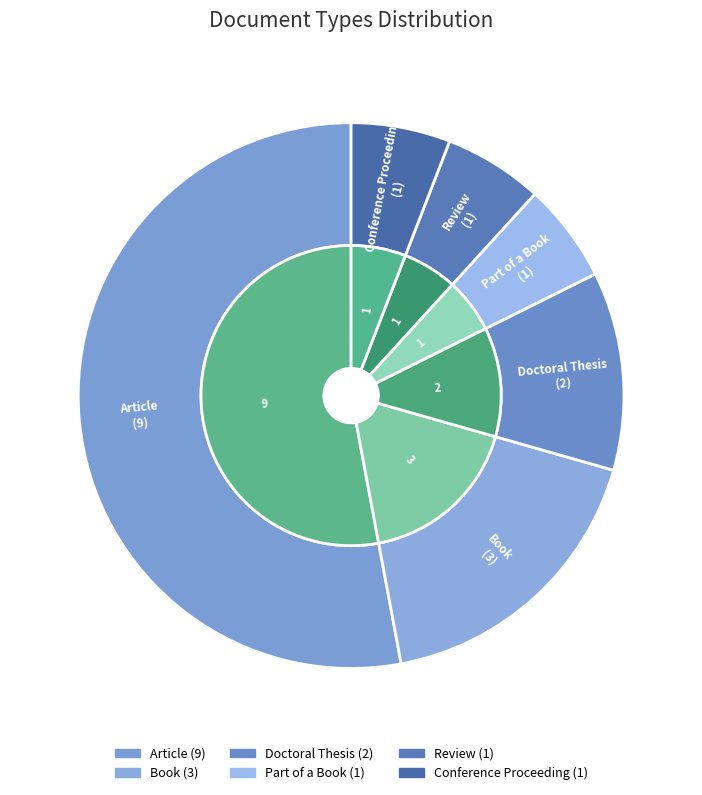

What is the largest slice in the pie chart?

Article